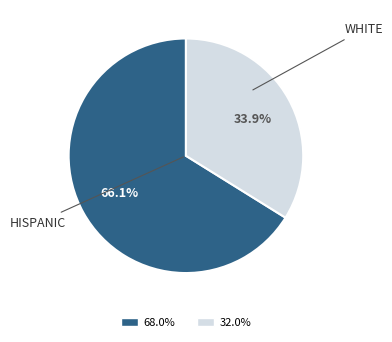

How many slices are in this pie chart?

2